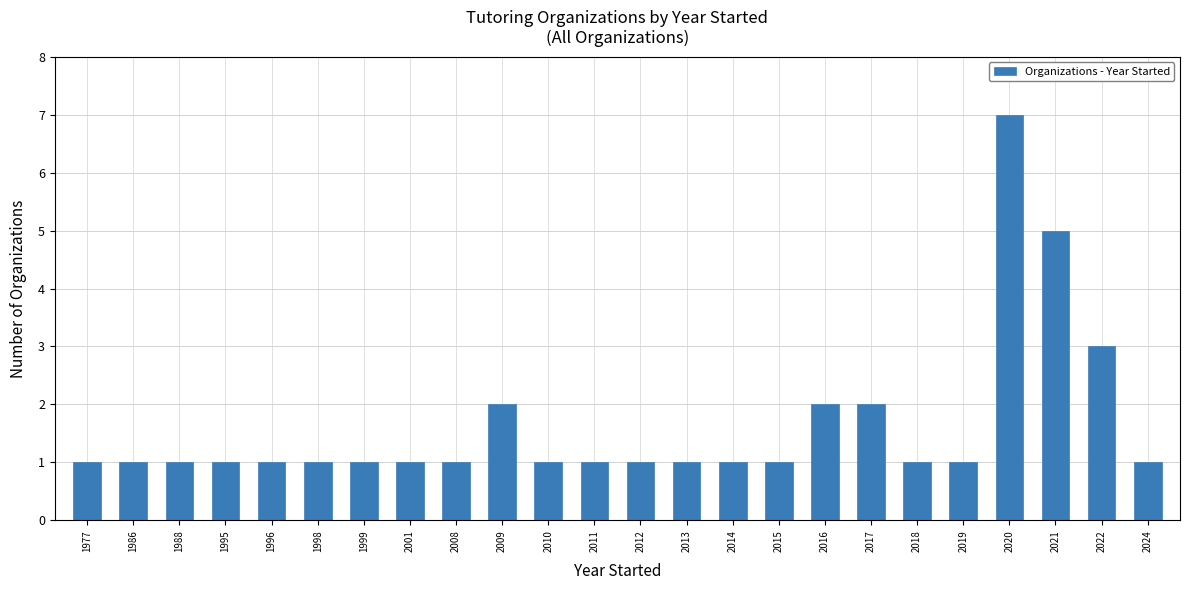

The value at 2015 is 2. True or false?

False